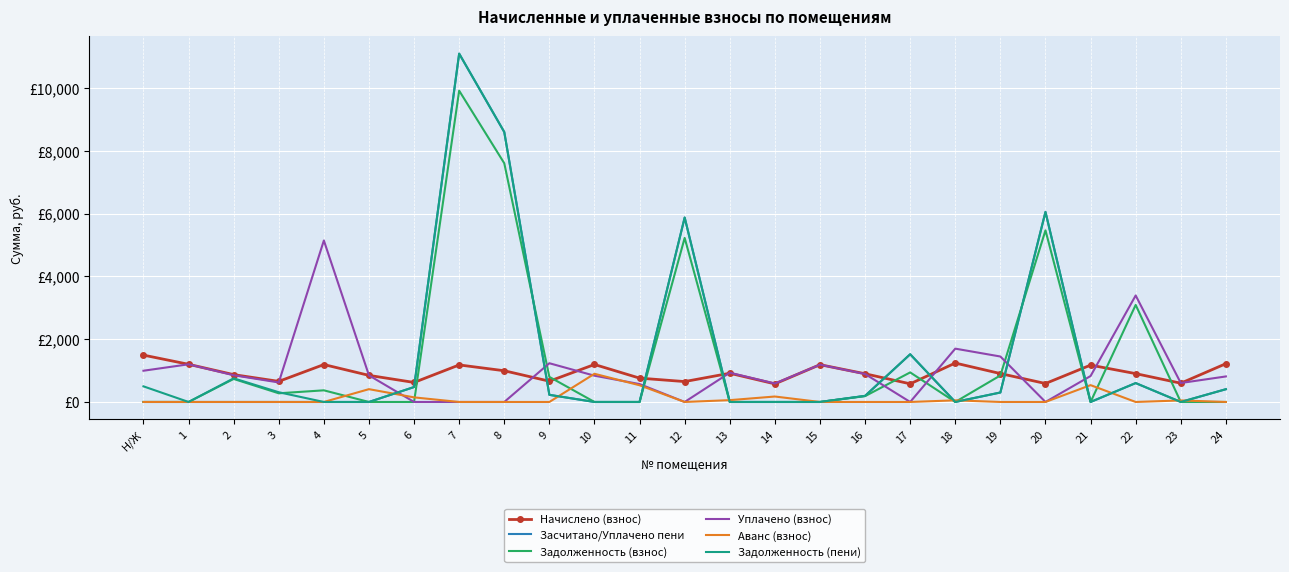

What are all the series names shown in the legend?

Начислено (взнос), Засчитано/Уплачено пени, Задолженность (взнос), Уплачено (взнос), Аванс (взнос), Задолженность (пени)